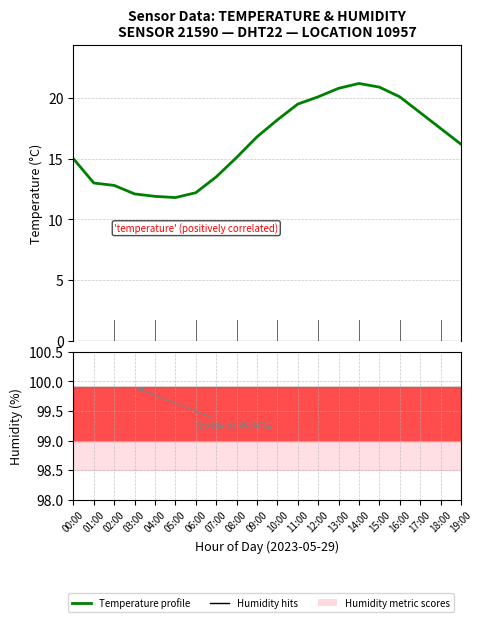

Which series has the largest range (max minus min)?

Temperature profile